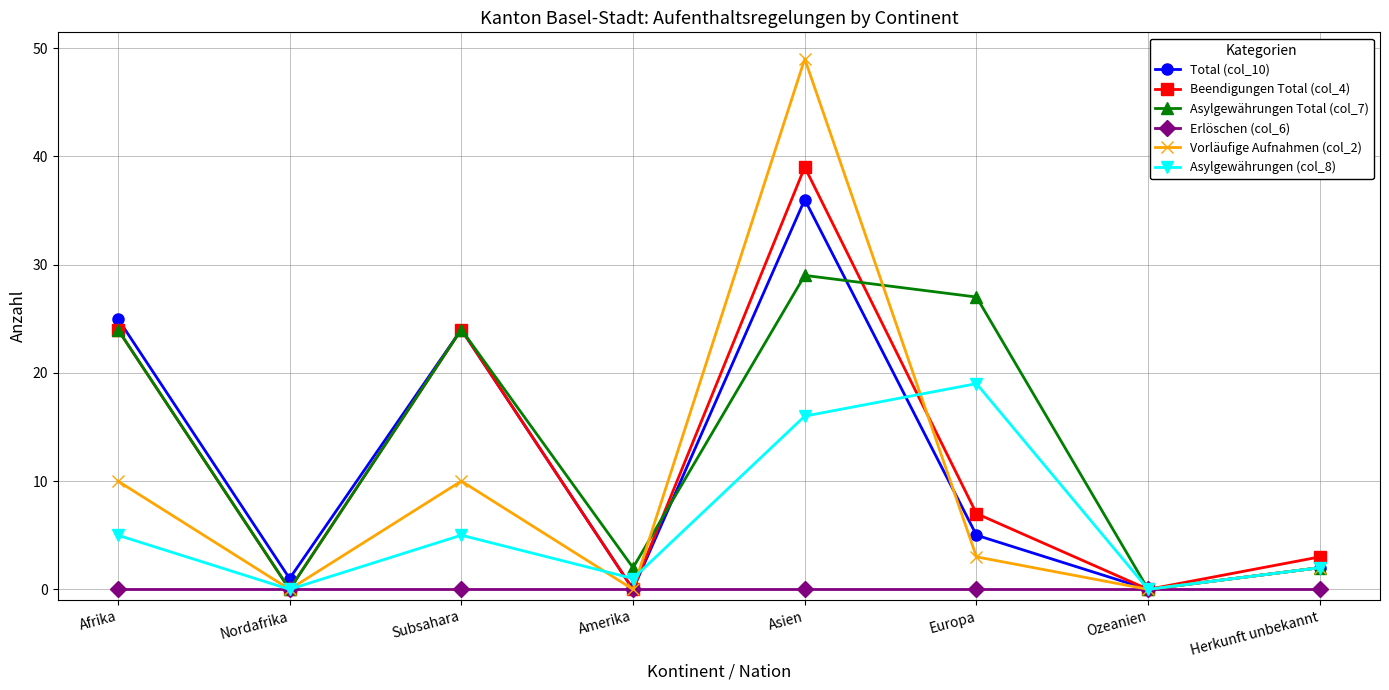

True or false: Beendigungen Total (col_4) and Asylgewährungen Total (col_7) intersect in this chart.

True